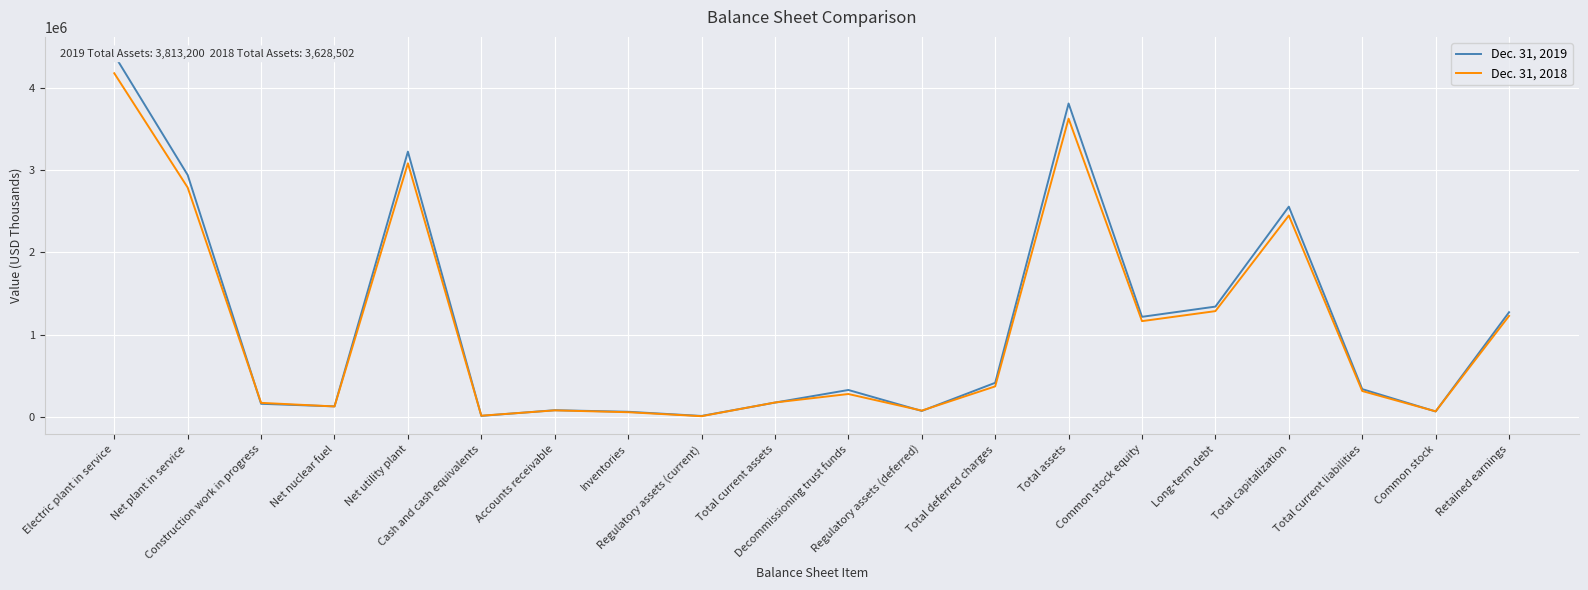

How many data points in Dec. 31, 2019 are above 336395?

9